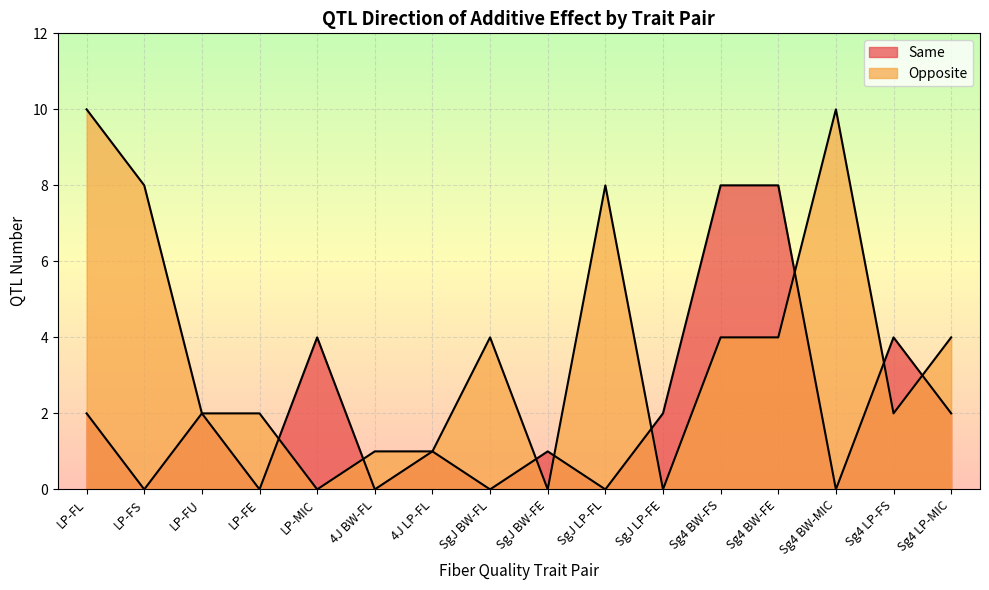

What is the difference between the highest and lowest values at SgJ BW-FL?

4